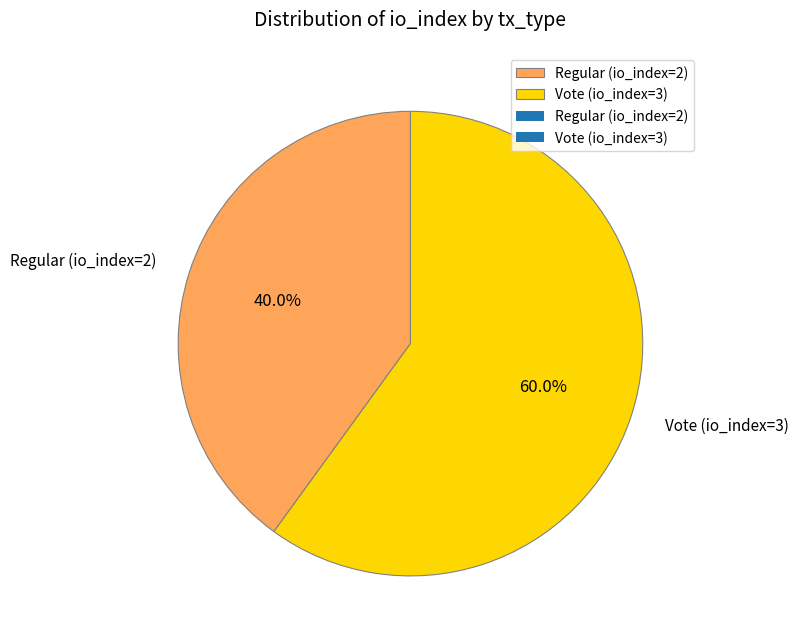

Is there a majority slice in this chart?

Yes